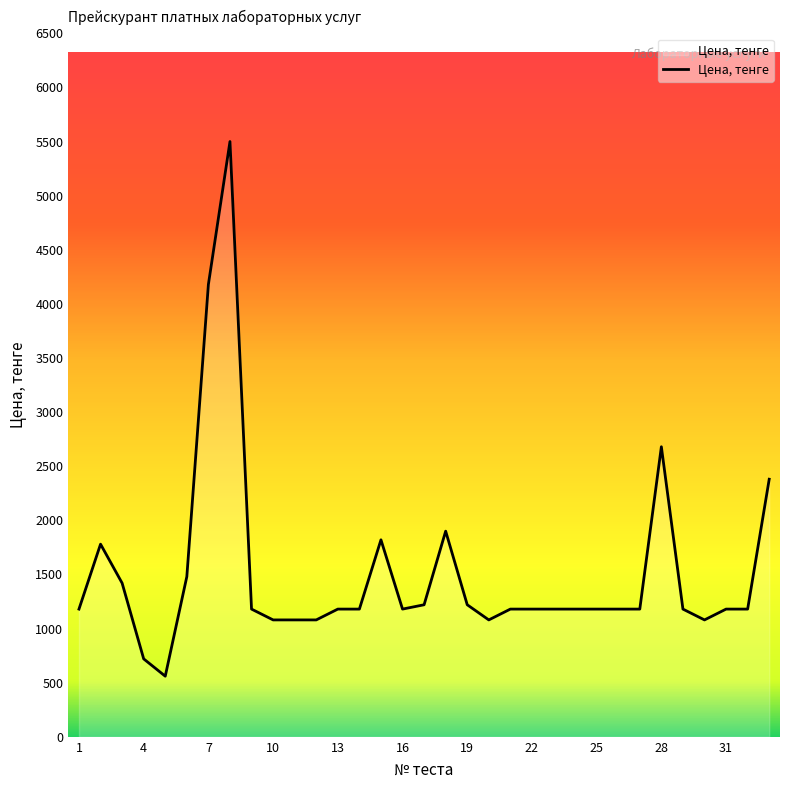

What is the smallest value displayed?

560